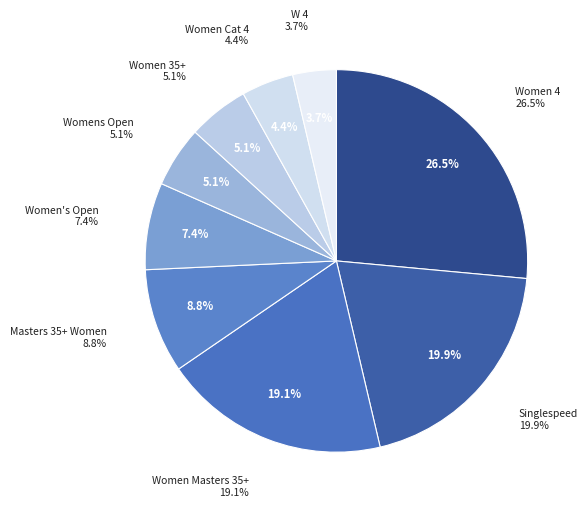

Is Women's Open the majority of the pie?

No